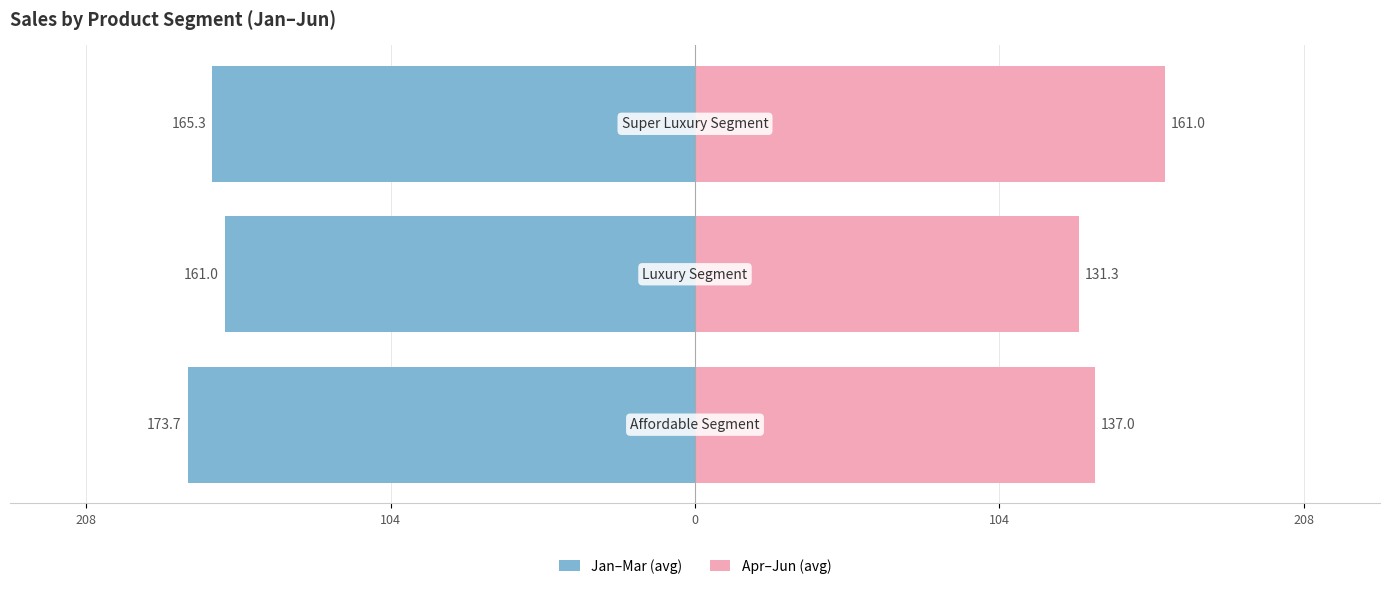

At how many categories does at least one series exceed 104?

3